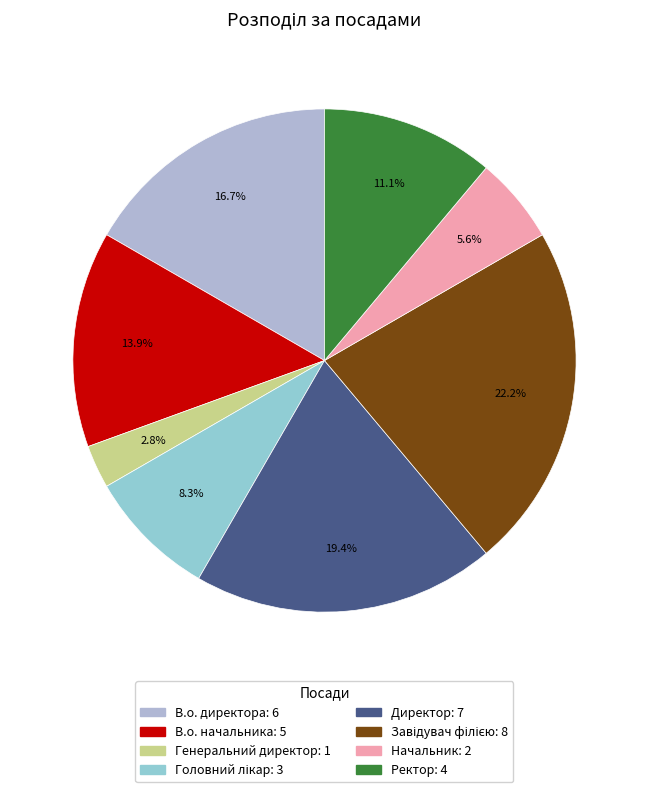

To the nearest percent, what portion does Головний лікар represent?

8%